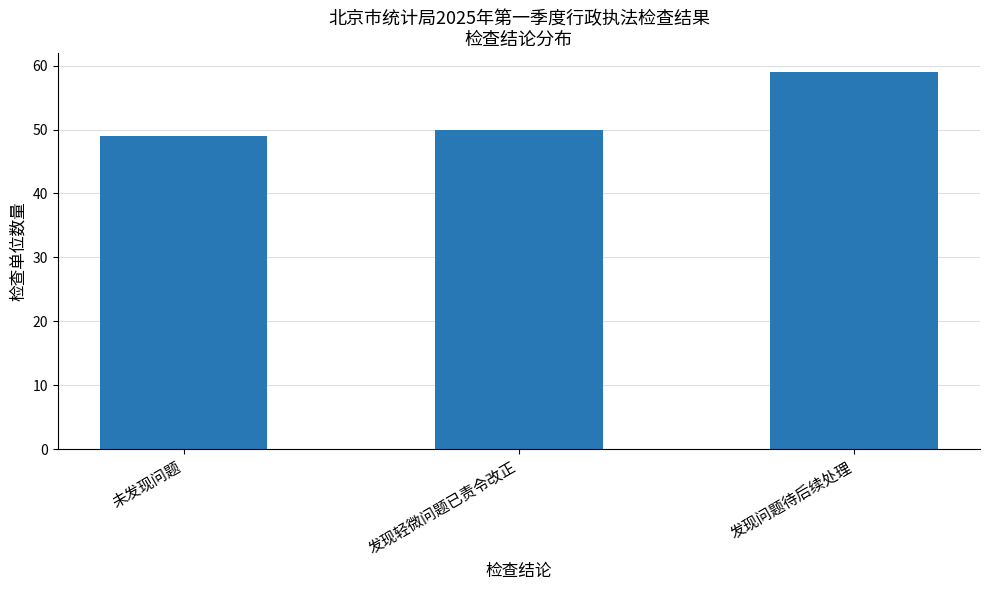

What is the minimum value shown in the chart?

49